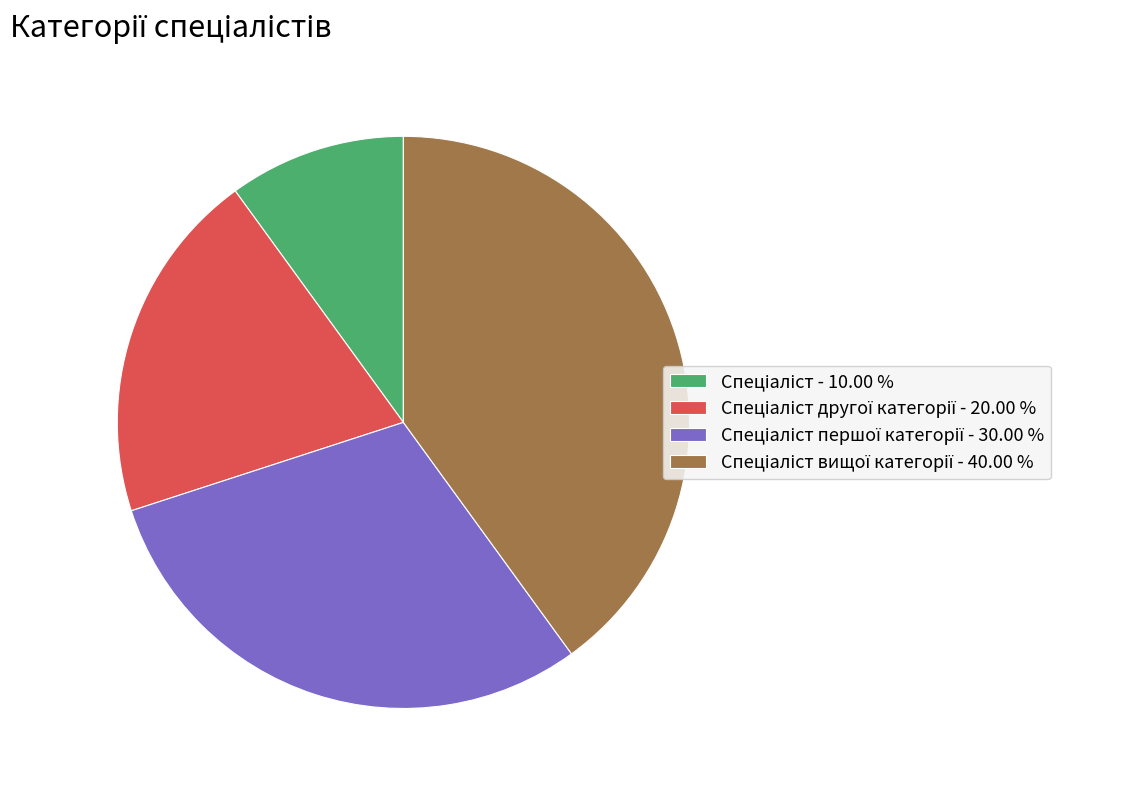

Is there any slice that represents more than half of the pie?

No